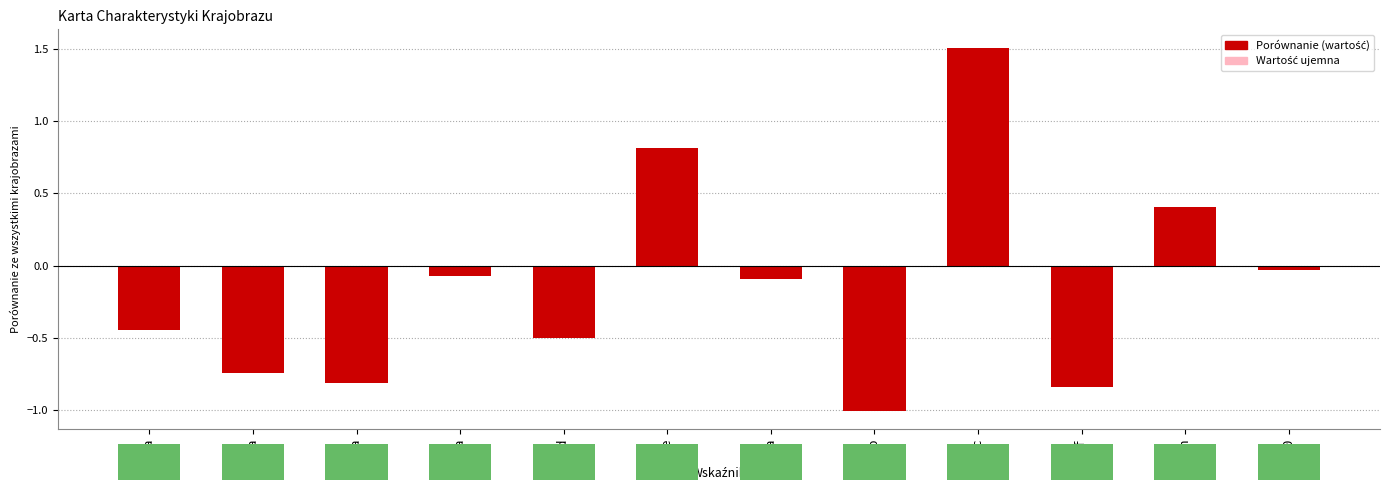

Count the number of data series in this chart.

1